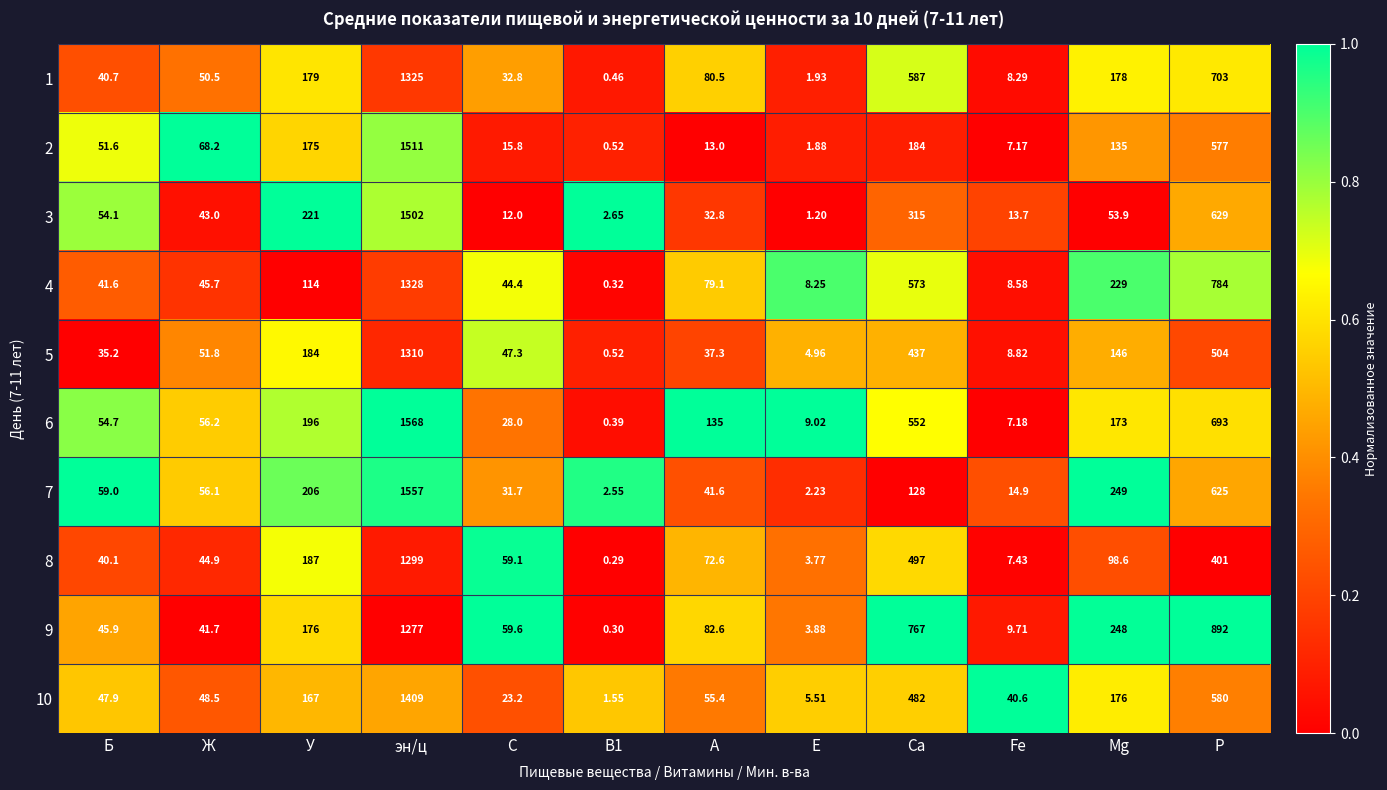

Count the number of data series in this chart.

10